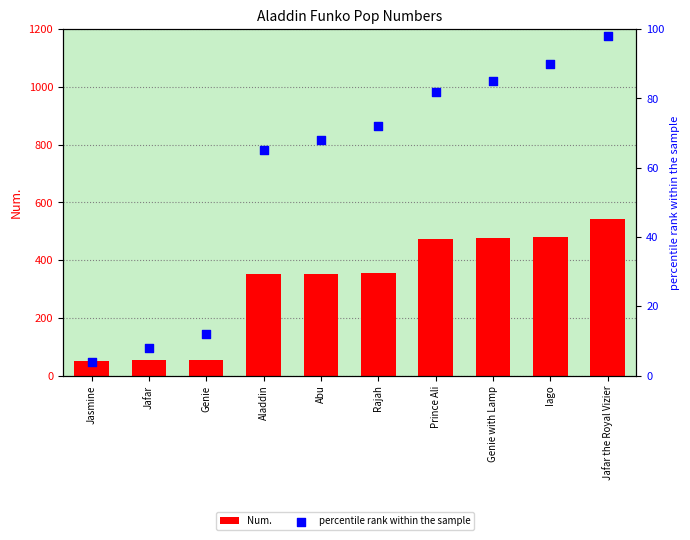

At which category is the sum across all series the highest?

Jafar the Royal Vizier